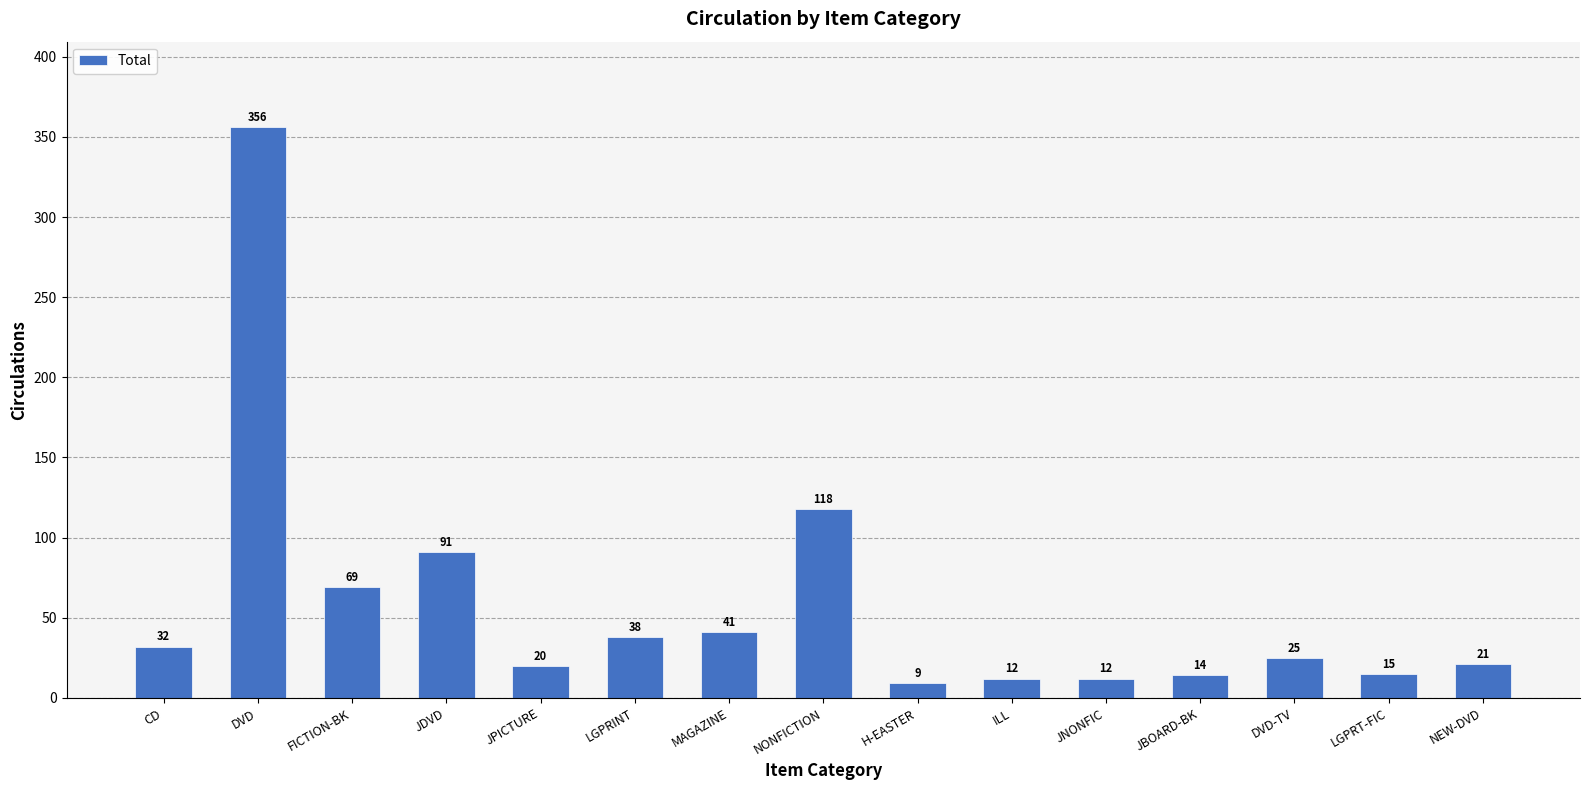

What is the label of the 3rd bar from the right?

DVD-TV